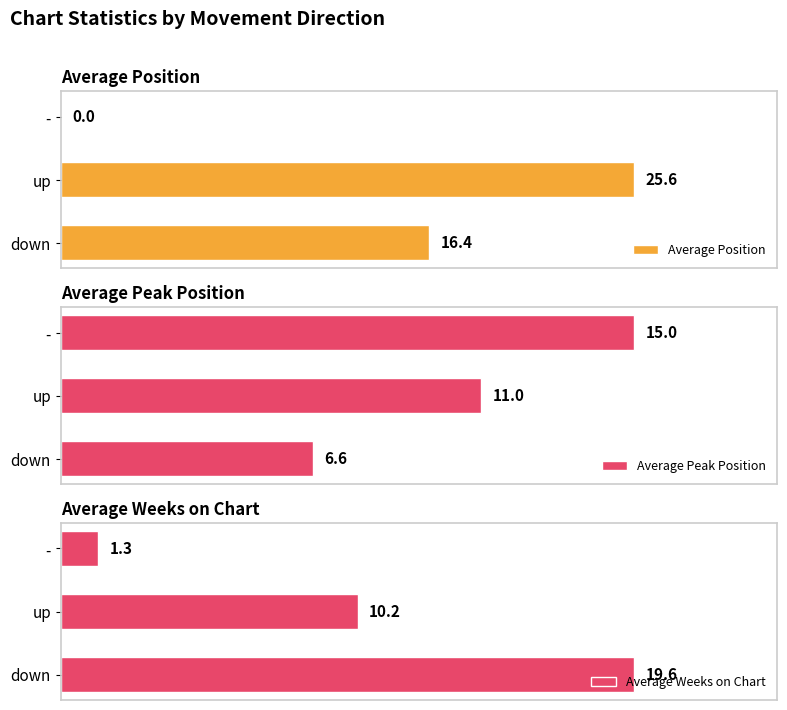

Where is Average Weeks on Chart nearest to the value 10?

up